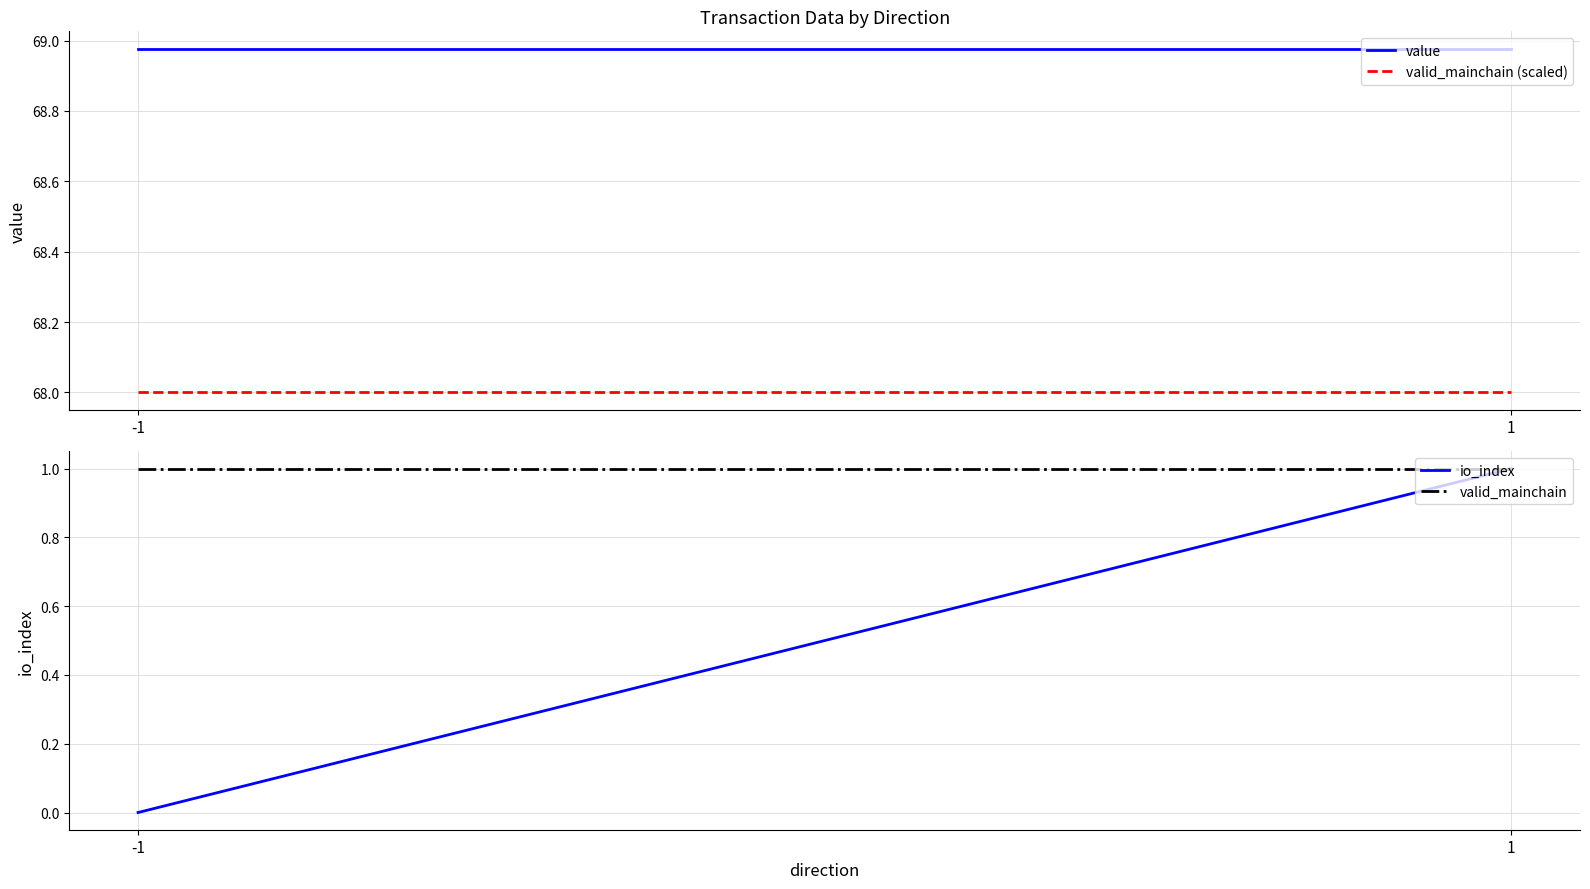

What is the difference between the maximum and minimum values in the io_index series?

1.0